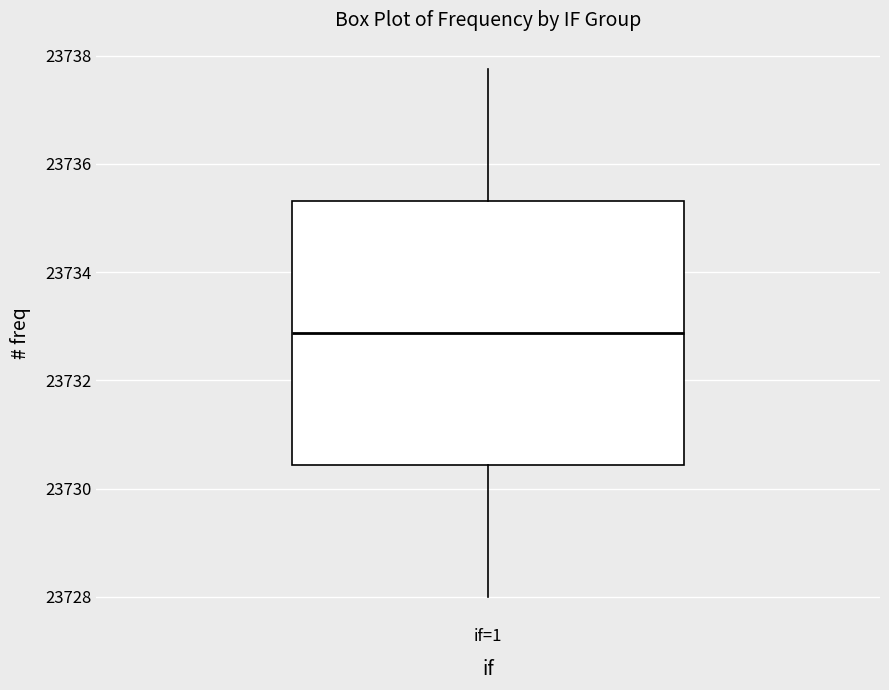

Transcribe this box plot: give where the median line is, the range the box spans, and where the two whiskers end, as read against the y-axis. The values are not printed on the chart, so give them approximately, as read against the axis.

median 23732.8, box 23730.4 to 23735.4, whiskers 23728.0 to 23737.8